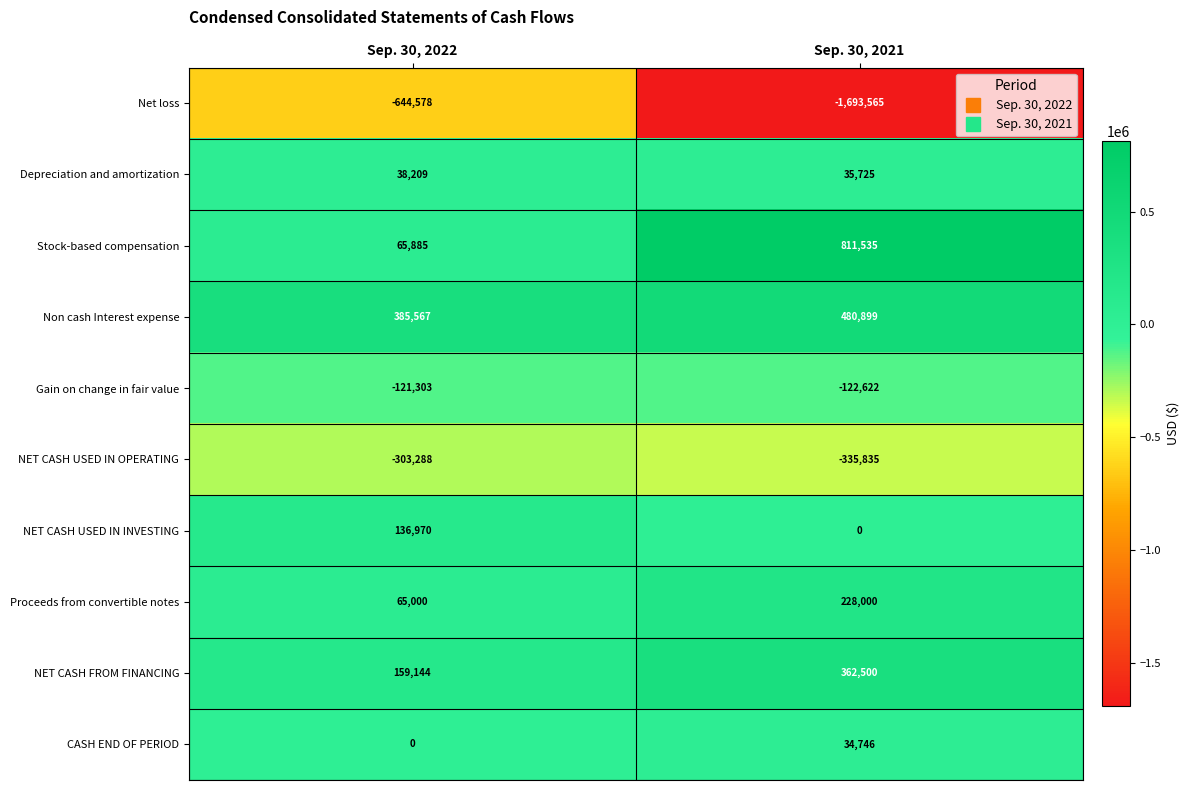

Rank the series by their maximum value, from highest to lowest.

Stock-based compensation, Non cash Interest expense, NET CASH FROM FINANCING, Proceeds from convertible notes, NET CASH USED IN INVESTING, Depreciation and amortization, CASH END OF PERIOD, Gain on change in fair value, NET CASH USED IN OPERATING, Net loss